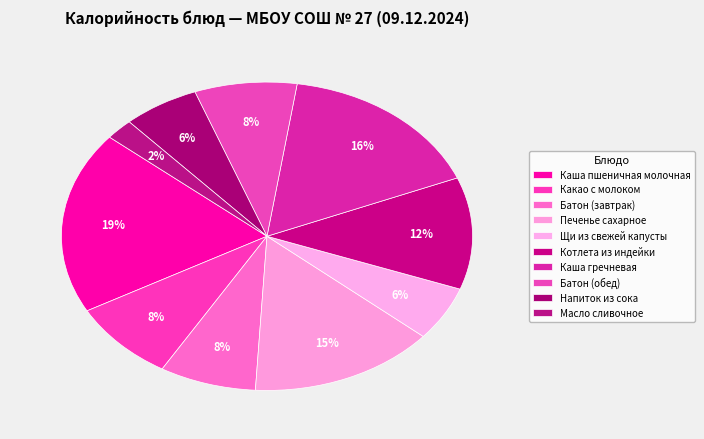

Is there a majority slice in this chart?

No